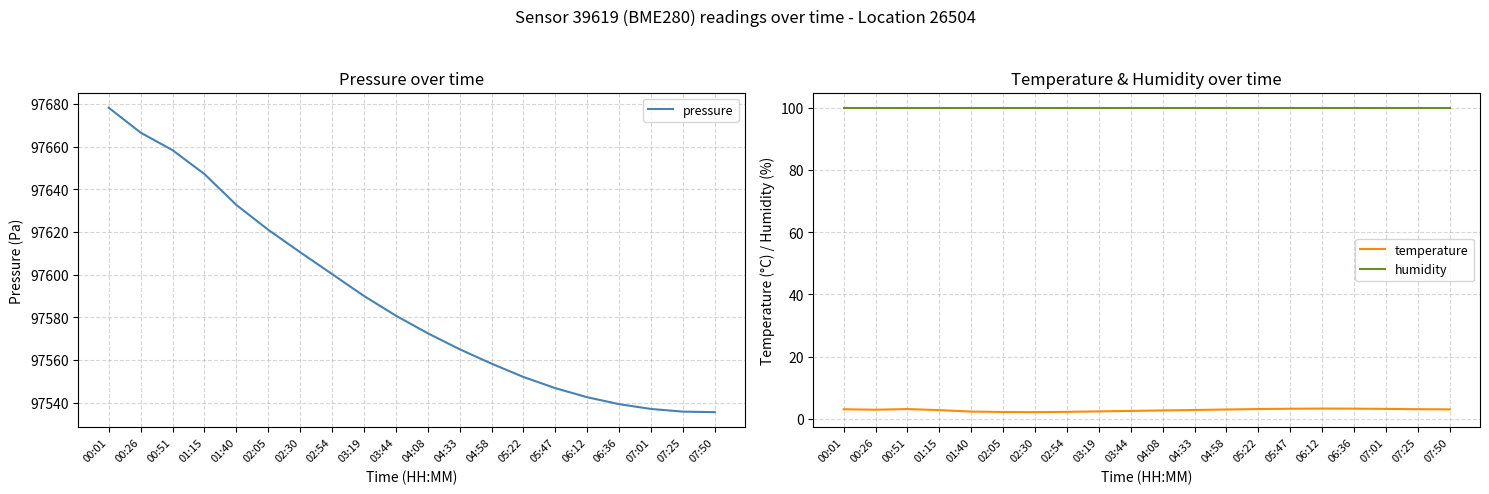

Reading left to right, extract all data points from this chart.

pressure: 97678.2	97666.6	97658.3	97647.1	97632.7	97621.0	97610.5	97600.2	97590.0	97580.8	97572.5	97565.0	97558.2	97552.0	97546.8	97542.5	97539.2	97537.0	97535.8	97535.5
temperature: 3.1	2.9	3.1	2.8	2.3	2.2	2.1	2.2	2.4	2.5	2.7	2.9	3.0	3.1	3.2	3.3	3.3	3.2	3.1	3.0
humidity: 100.0	100.0	100.0	100.0	100.0	100.0	100.0	100.0	100.0	100.0	100.0	100.0	100.0	100.0	100.0	100.0	100.0	100.0	100.0	100.0